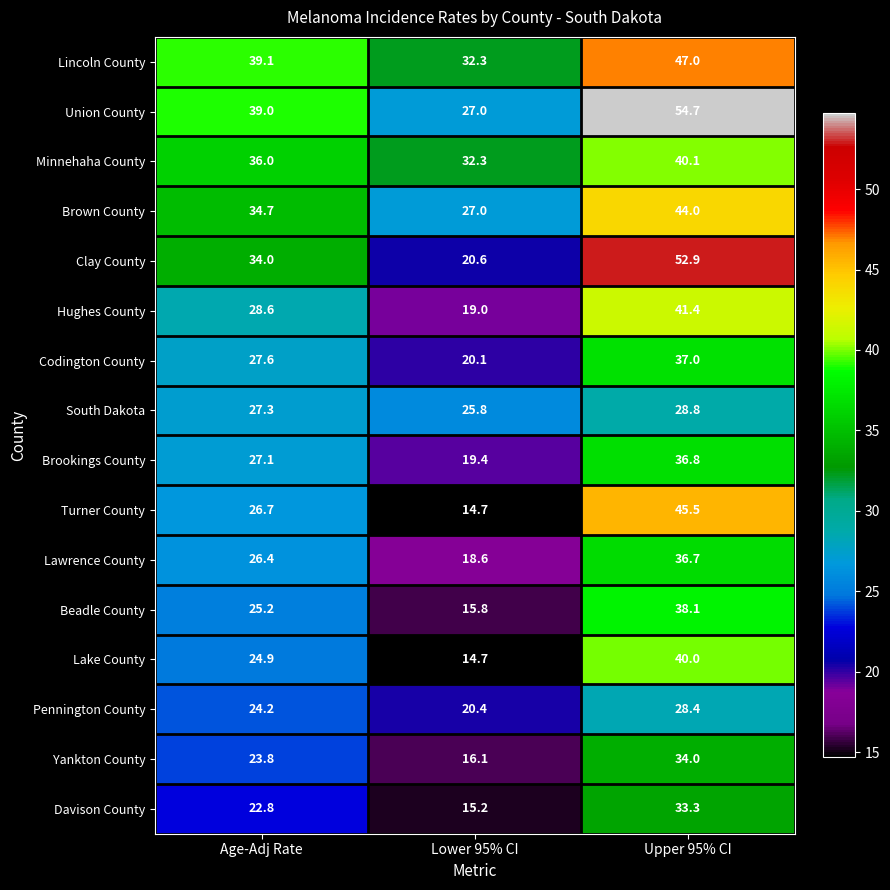

What is the sum of the Lawrence County values at Age-Adj Rate and Upper 95% CI?

63.1